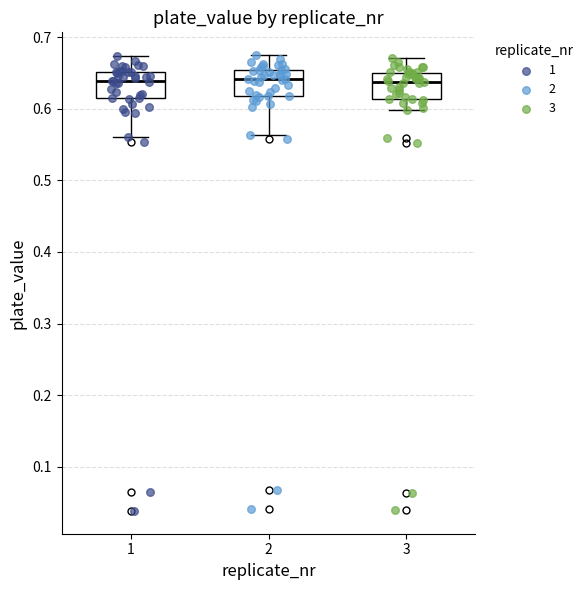

Reading left to right, read every box against the y-axis: the position of its median line, the range the box covers, and the ends of its whiskers. The values are not printed on the chart, so give them approximately, as read against the axis.

1: median 0.64, box 0.61 to 0.65, whiskers 0.56 to 0.67
2: median 0.64, box 0.62 to 0.65, whiskers 0.56 to 0.68
3: median 0.64, box 0.61 to 0.65, whiskers 0.60 to 0.67